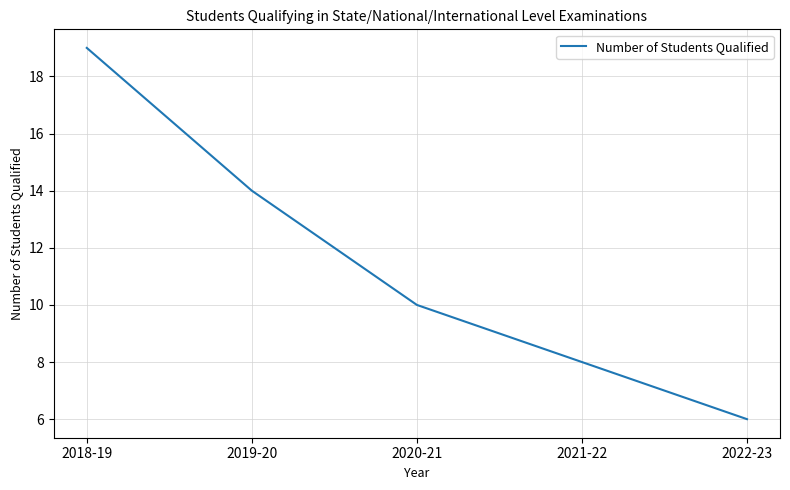

Count the number of data series in this chart.

1